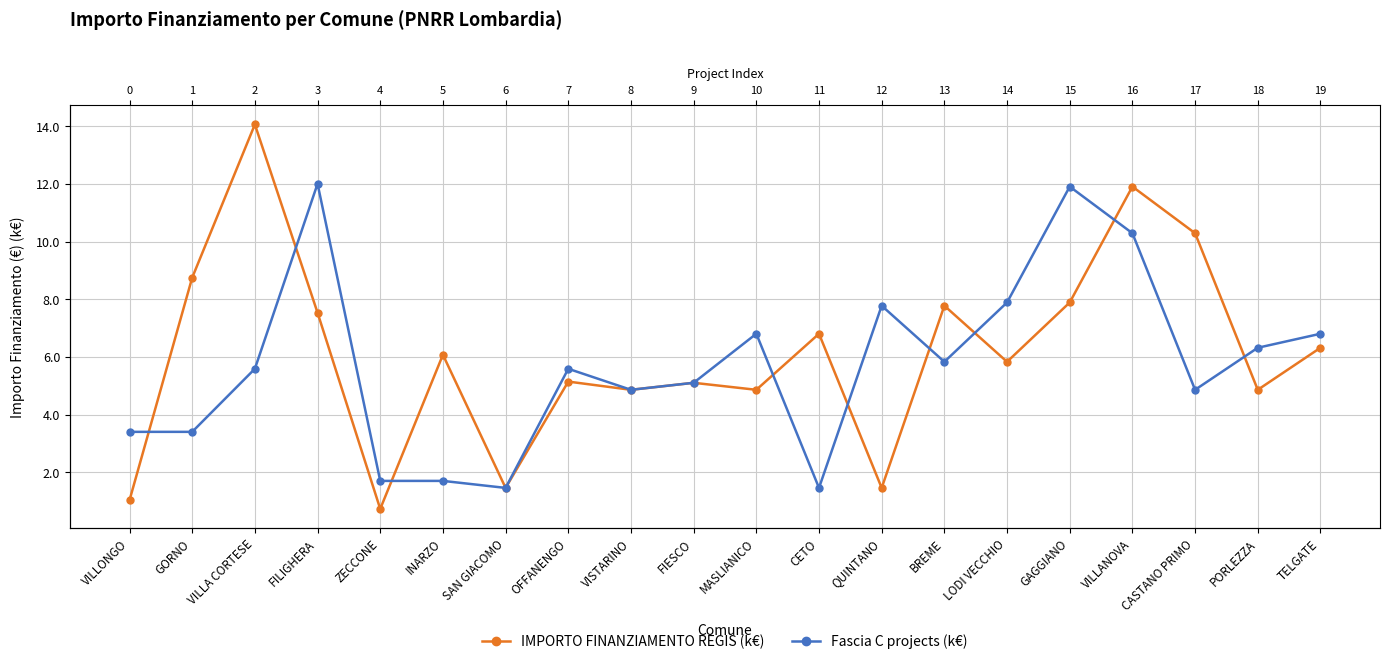

Reading left to right, extract all data points from this chart.

IMPORTO FINANZIAMENTO REGIS (k€): 1.0	8.7	14.1	7.5	0.7	6.1	1.5	5.1	4.9	5.1	4.9	6.8	1.5	7.8	5.8	7.9	11.9	10.3	4.9	6.3
Fascia C projects (k€): 3.4	3.4	5.6	12.0	1.7	1.7	1.5	5.6	4.9	5.1	6.8	1.5	7.8	5.8	7.9	11.9	10.3	4.9	6.3	6.8